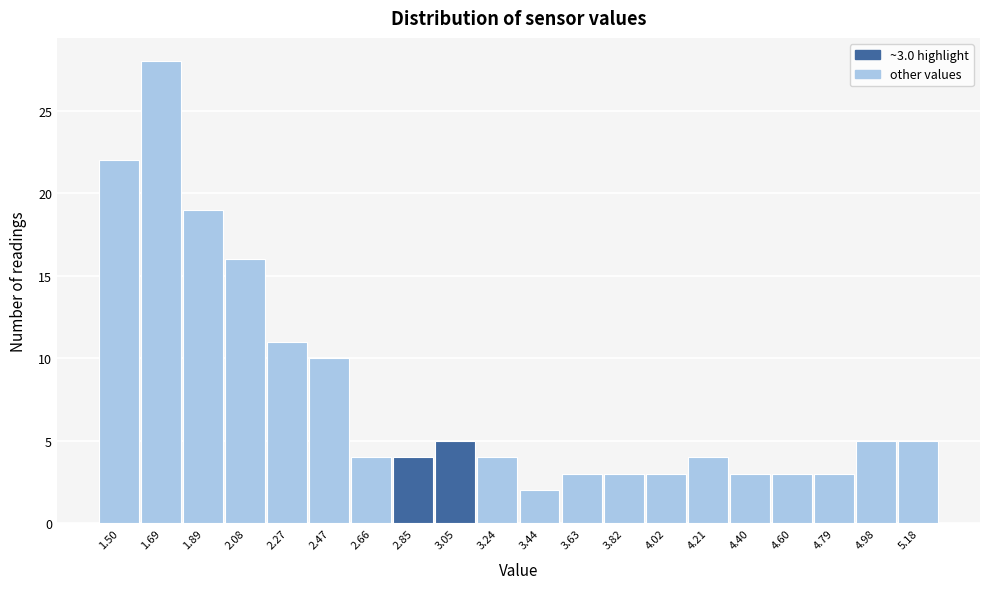

Reading left to right, what are all the values shown in this chart?

1.50=22	1.69=28	1.89=19	2.08=16	2.27=11	2.47=10	2.66=4	2.85=4	3.05=5	3.24=4	3.44=2	3.63=3	3.82=3	4.02=3	4.21=4	4.40=3	4.60=3	4.79=3	4.98=5	5.18=5